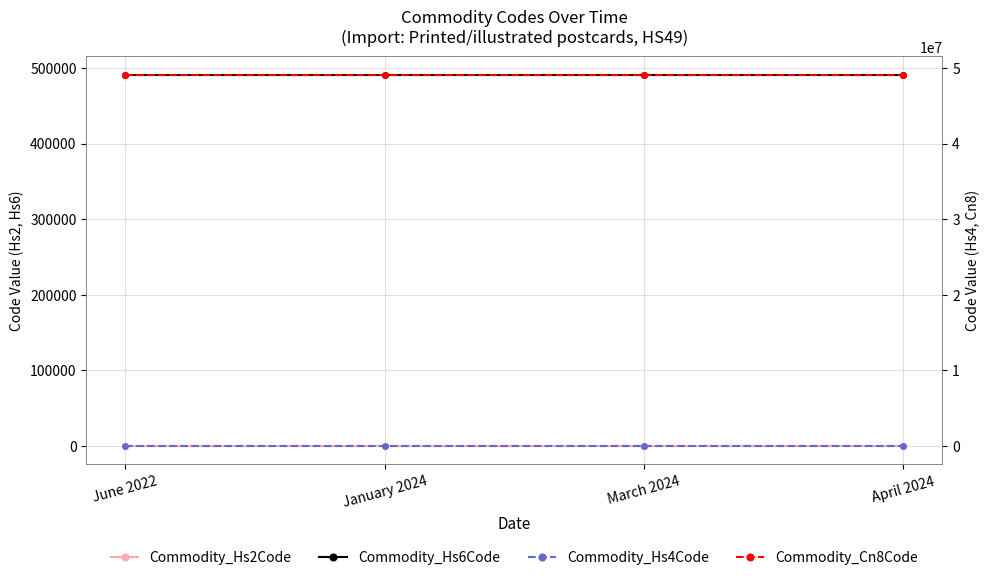

How many data points does each series have?

4